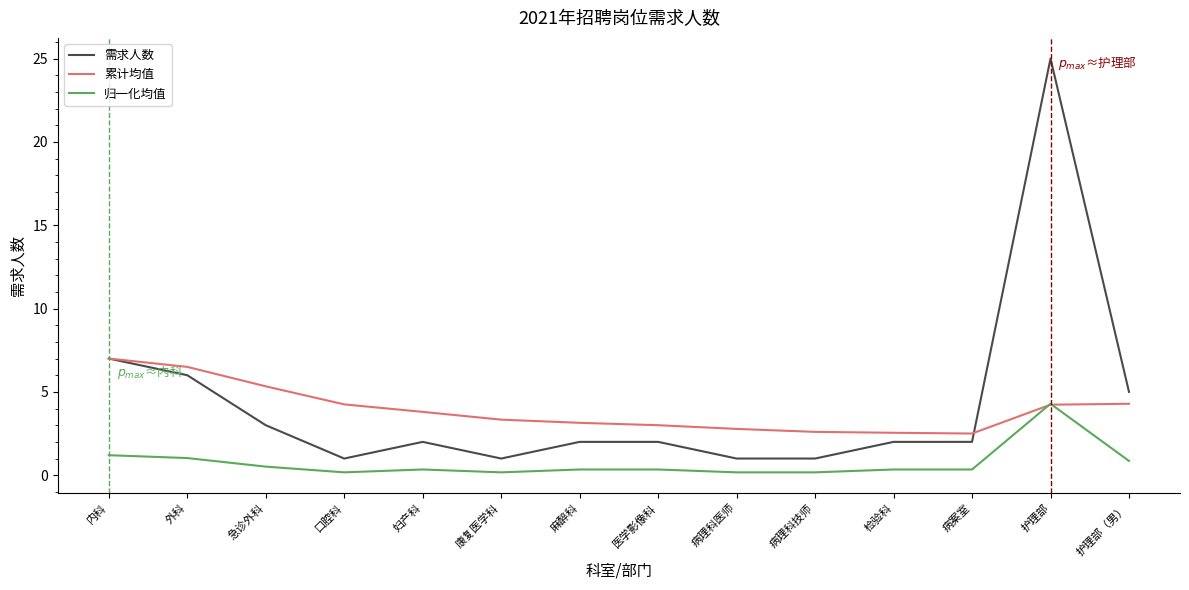

Is the value of 累计均值 at 急诊外科 greater than the value of 归一化均值 at 康复医学科?

Yes